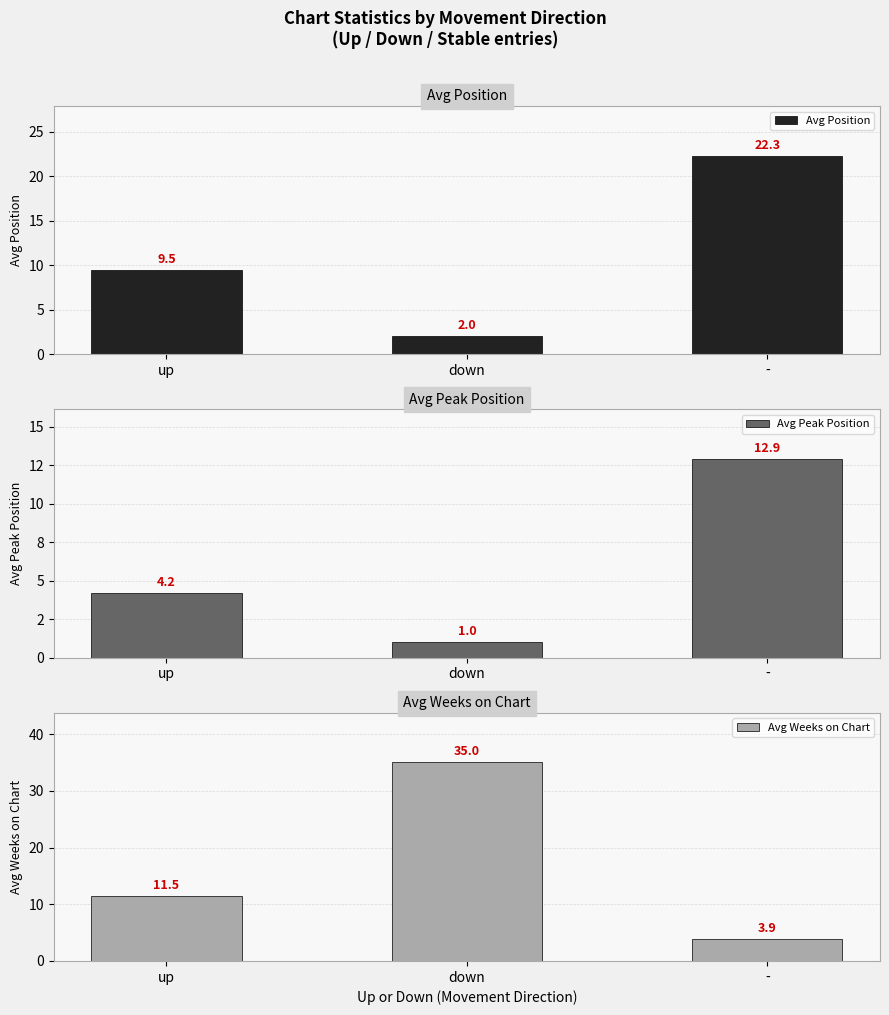

What is the difference between the maximum and second lowest values in the Avg Peak Position series?

8.7